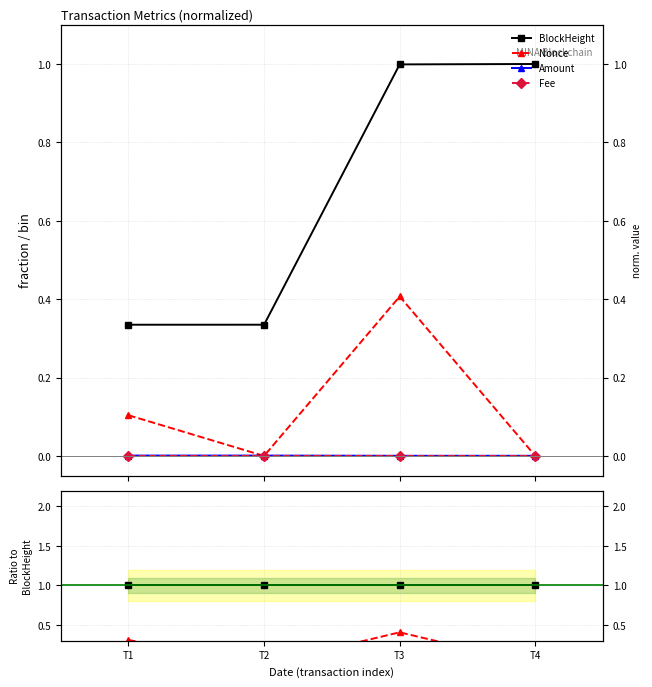

What is the greatest value displayed?

1.0